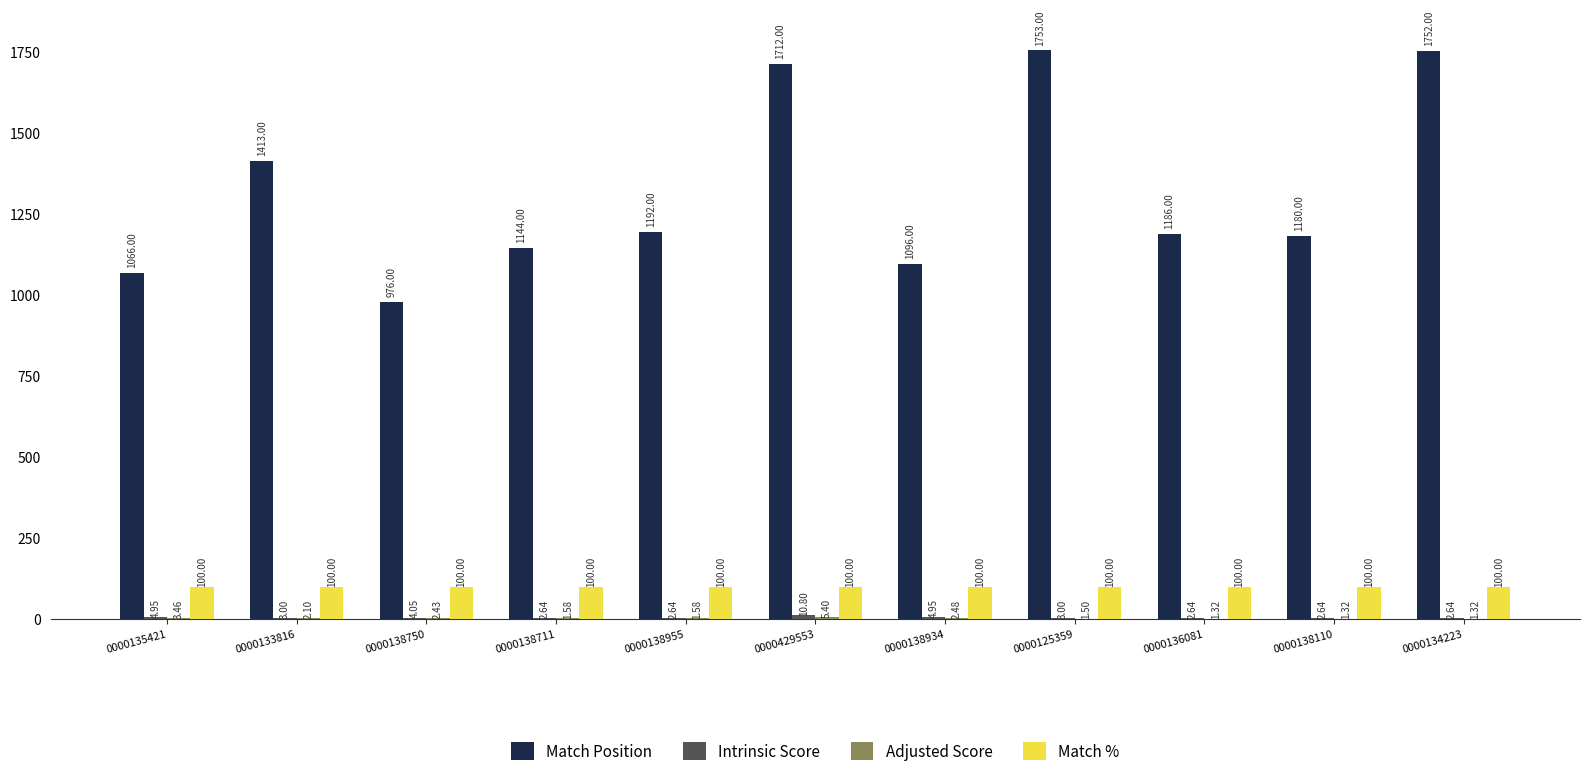

Which series has the largest range (max minus min)?

Match Position